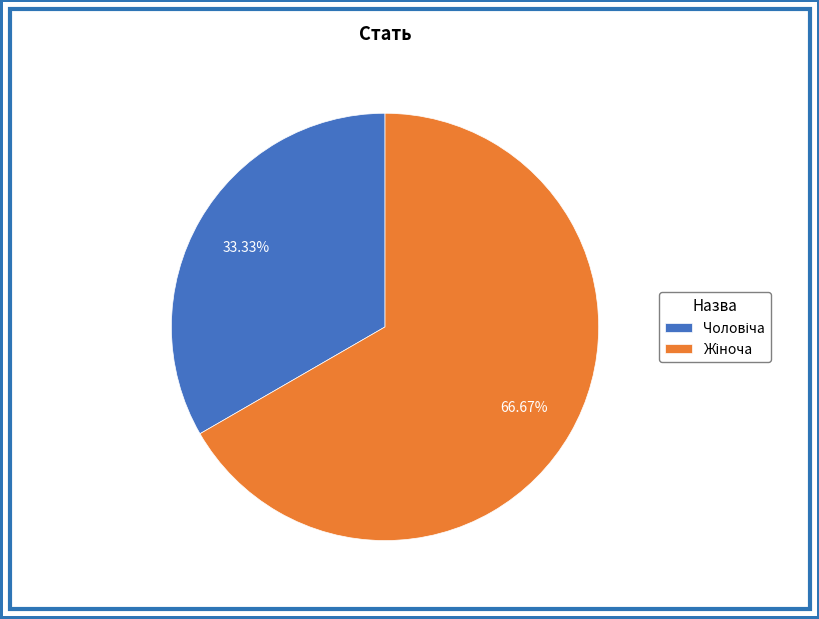

Is there a majority slice in this chart?

Yes